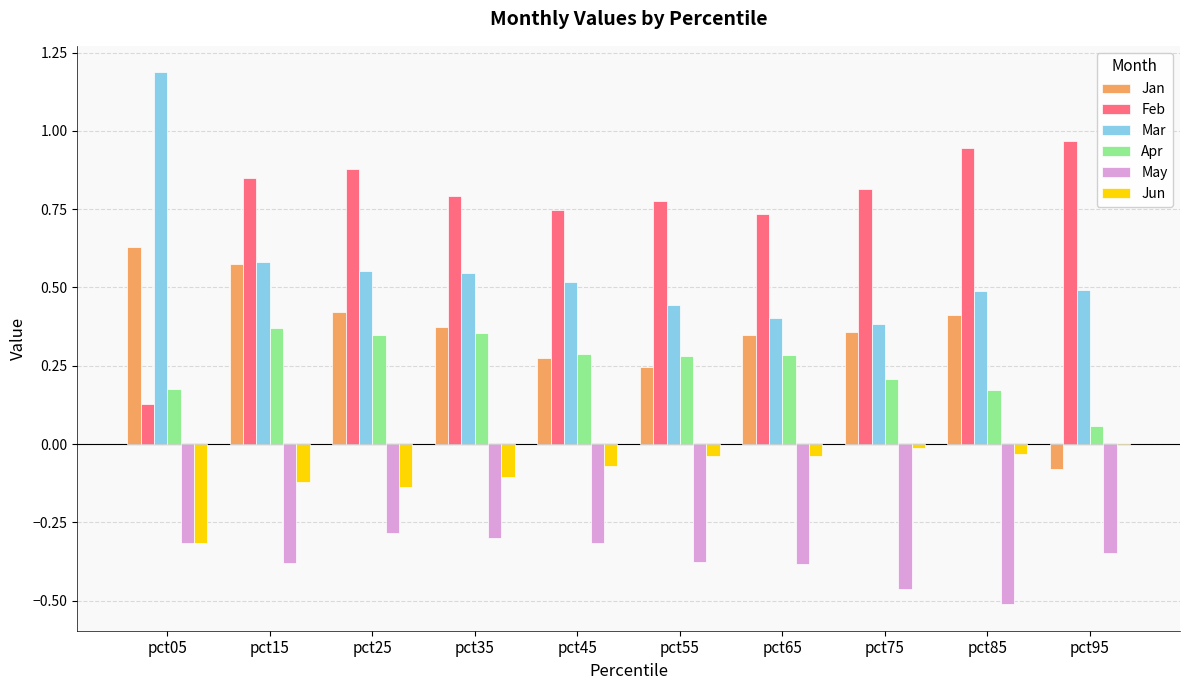

Which series has the largest total across all categories?

Feb